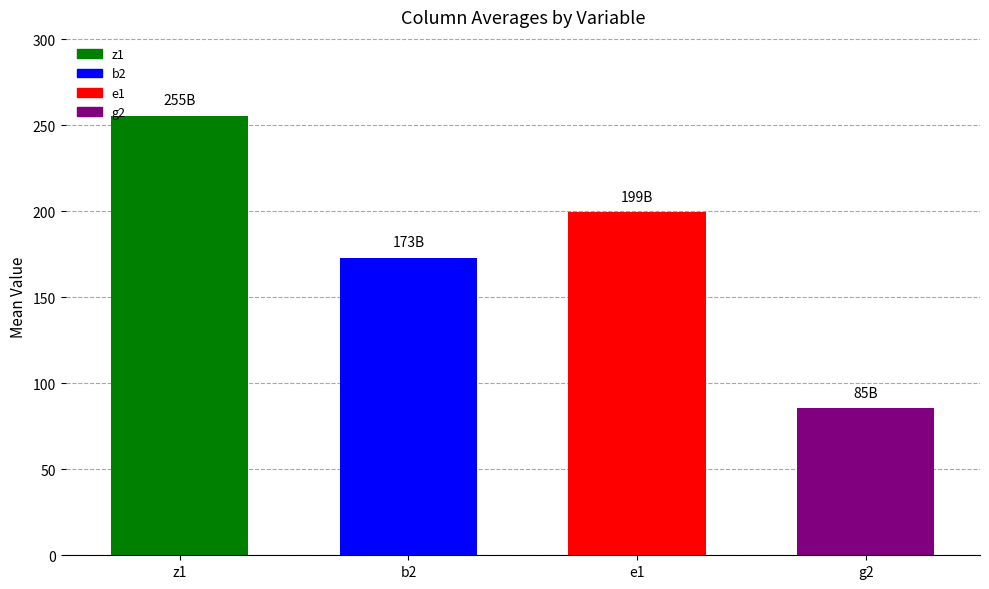

Which category has the highest value across all series?

z1